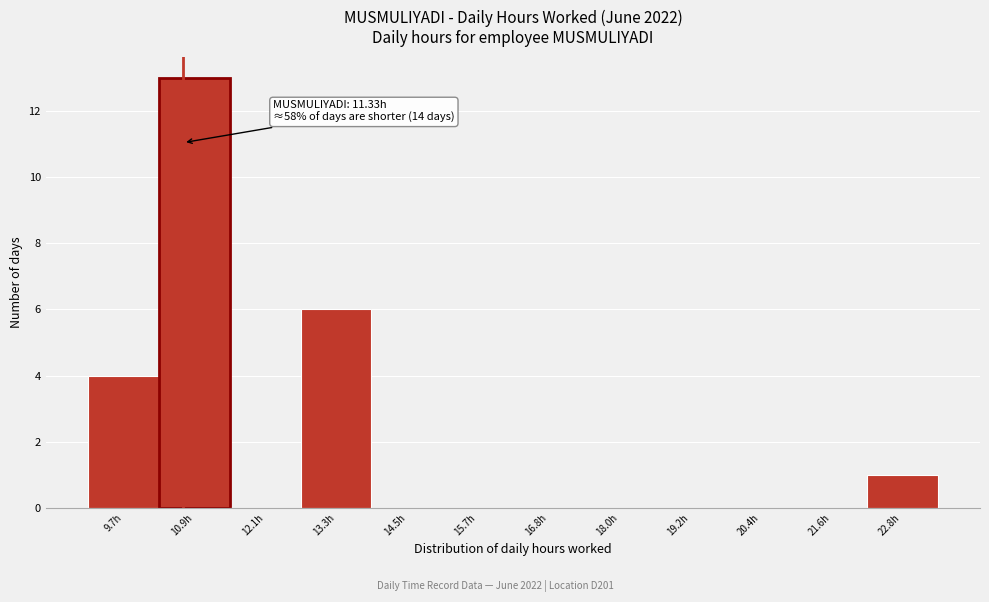

Reading left to right, what are all the values shown in this chart?

9.7h=4	10.9h=13	12.1h=0	13.3h=6	14.5h=0	15.7h=0	16.8h=0	18.0h=0	19.2h=0	20.4h=0	21.6h=0	22.8h=1